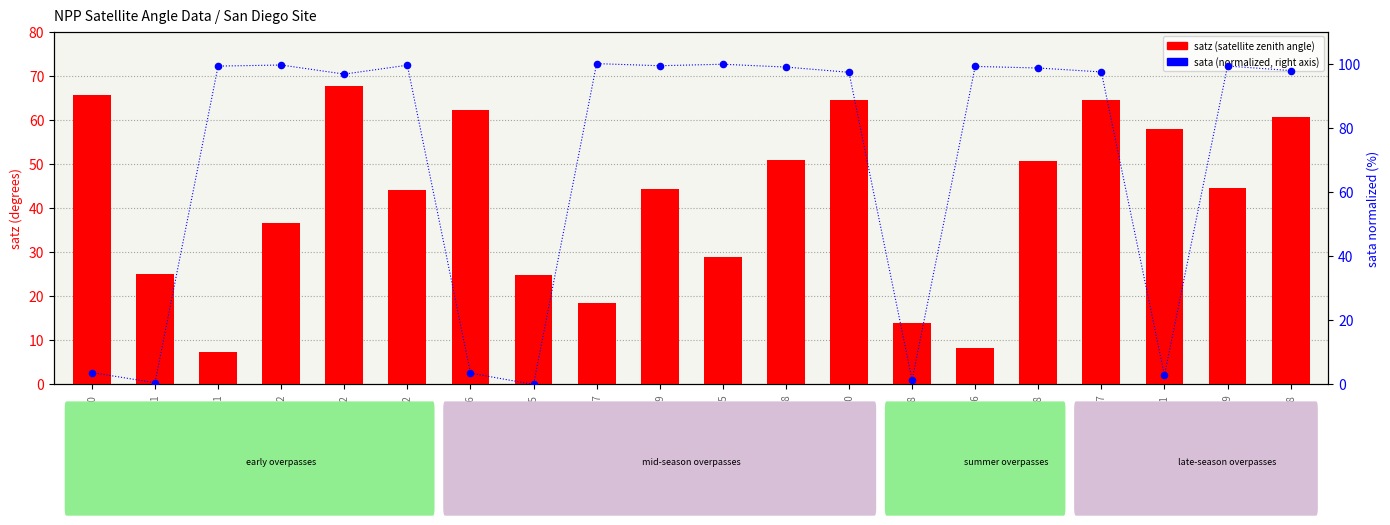

Is the value of satz (satellite zenith angle) at 131947 greater than the value of sata (normalized %) at 131768?

No